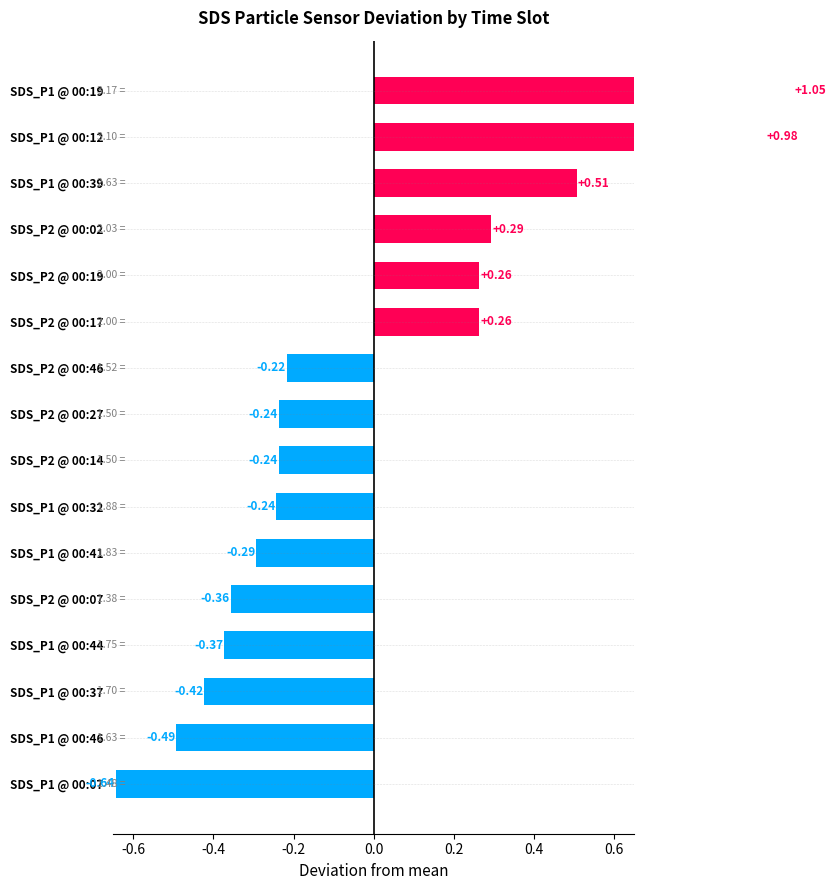

Reading left to right, what are all the values shown in this chart?

-0.6	-0.5	-0.4	-0.4	-0.4	-0.3	-0.2	-0.2	-0.2	-0.2	0.3	0.3	0.3	0.5	1.0	1.0